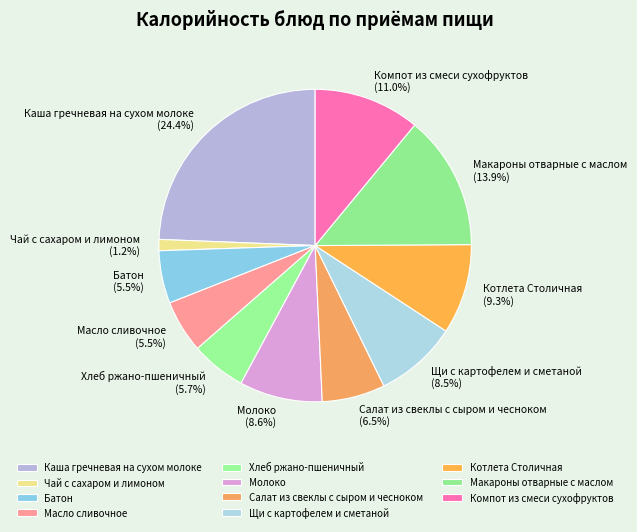

Do Щи с картофелем и сметаной and Батон together represent more than half of the pie?

No